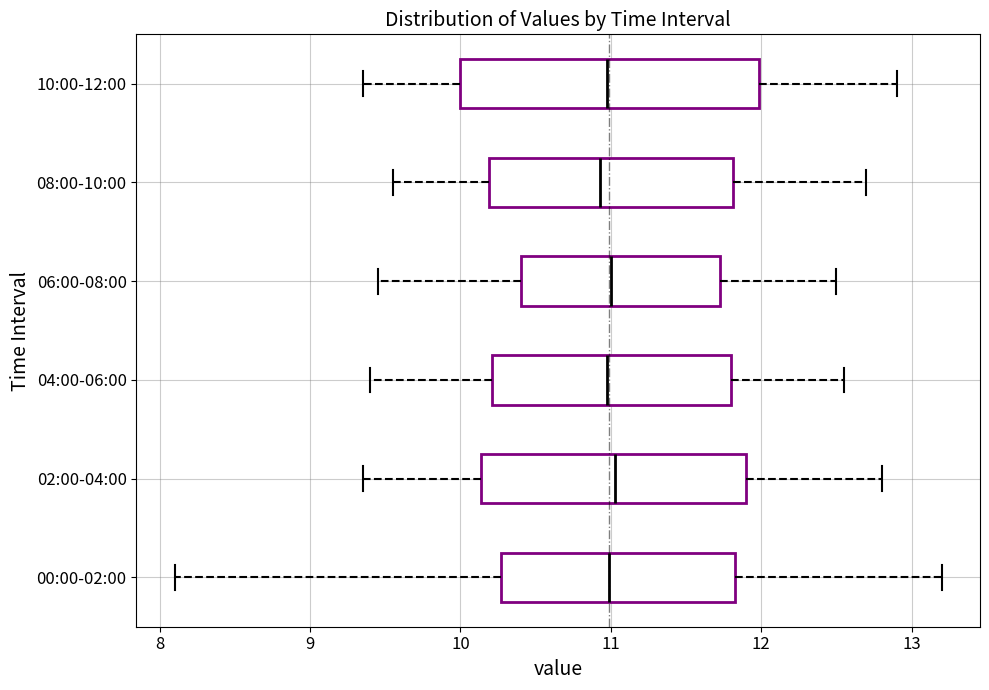

Which box is the widest, from its left edge to its right edge?

10:00-12:00